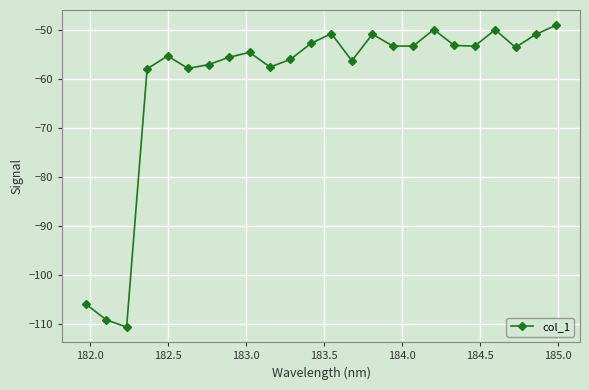

What is the value of the 20th point from the left?

-53.4